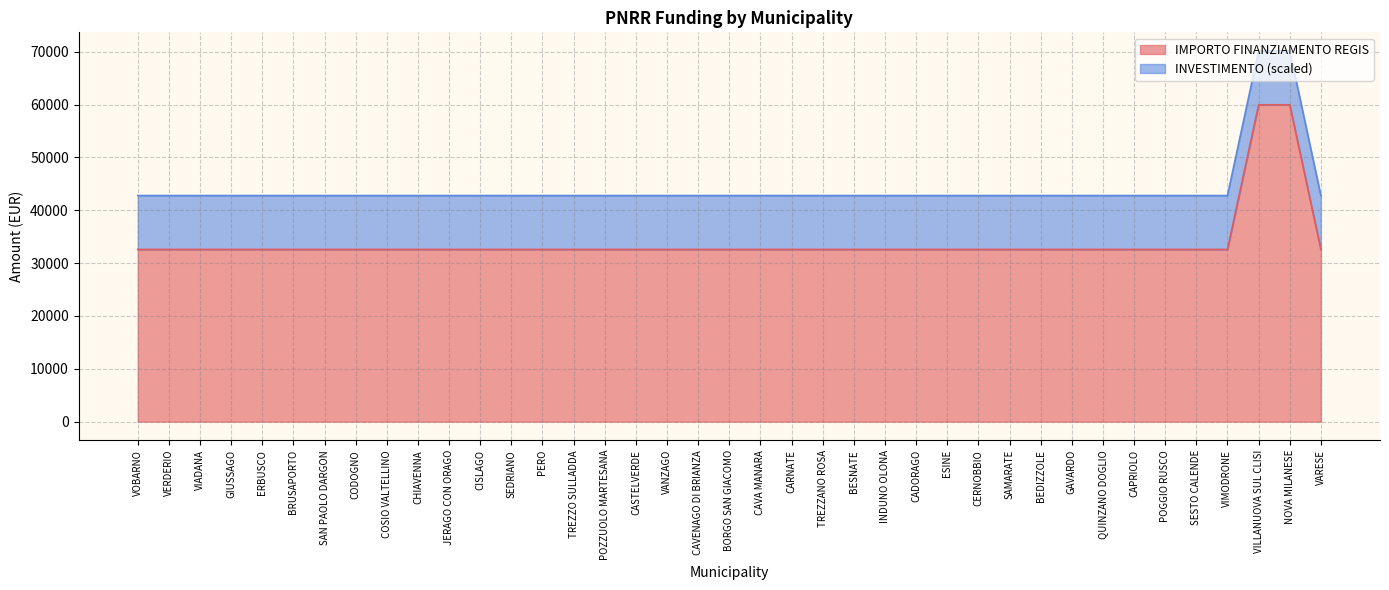

Between VIMODRONE and CARNATE, which is larger?

VIMODRONE